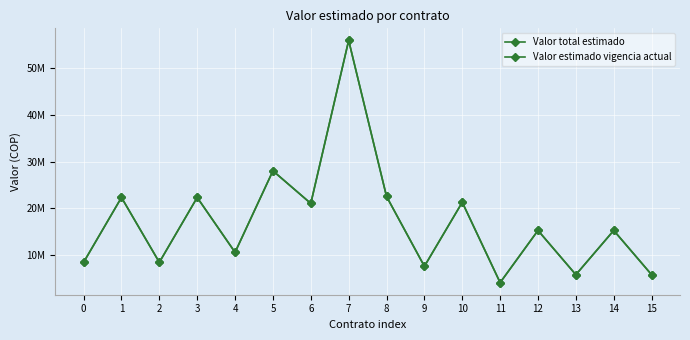

Where is the first local maximum for Valor estimado vigencia actual?

1